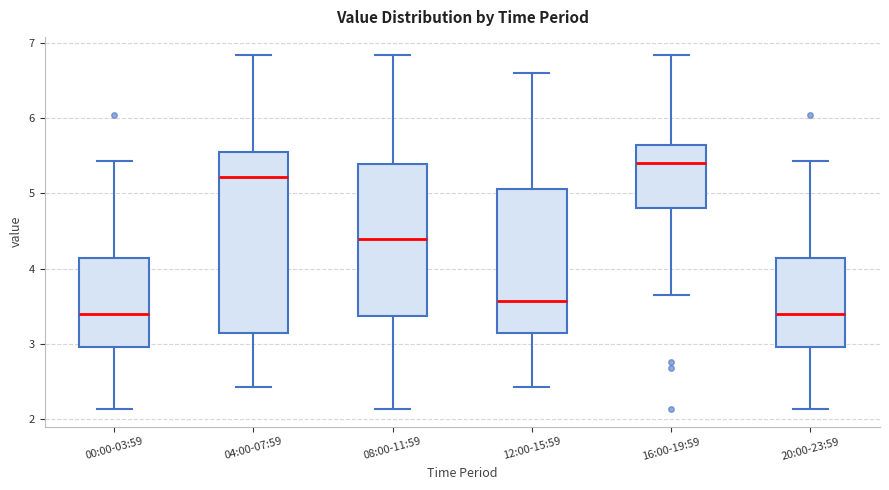

Which box has the highest median line?

16:00-19:59